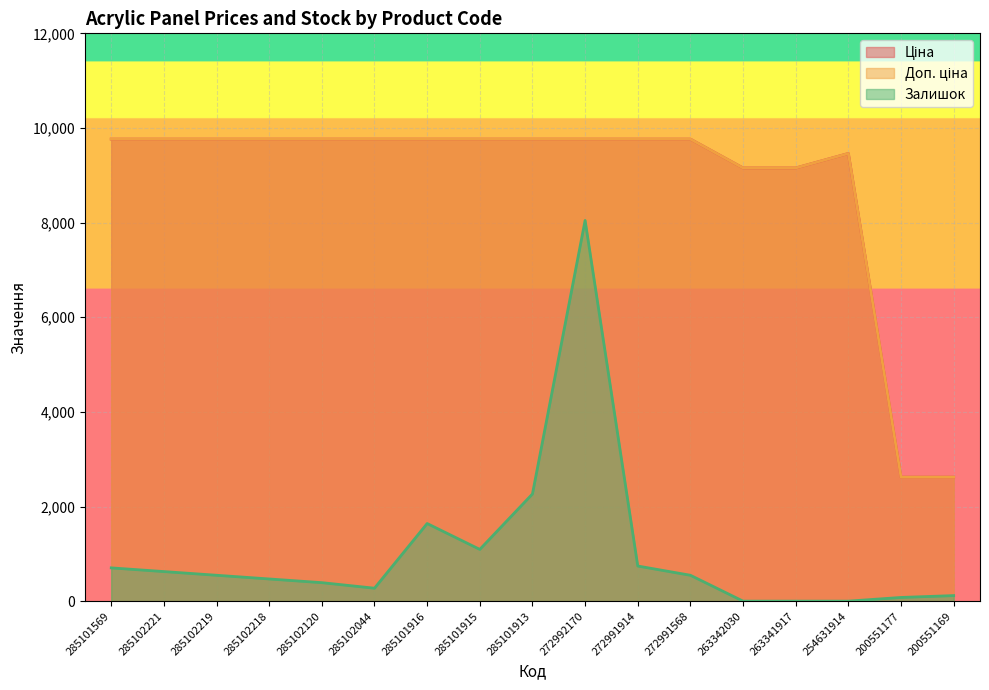

True or false: Ціна and Доп. ціна intersect in this chart.

False